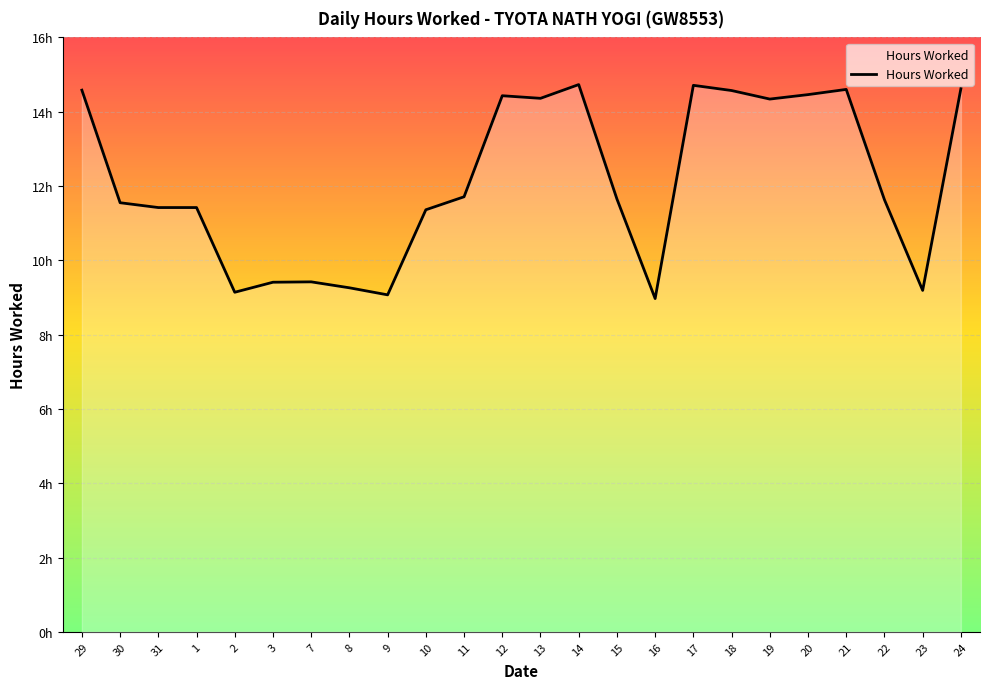

Does the chart have visible grid lines?

Yes